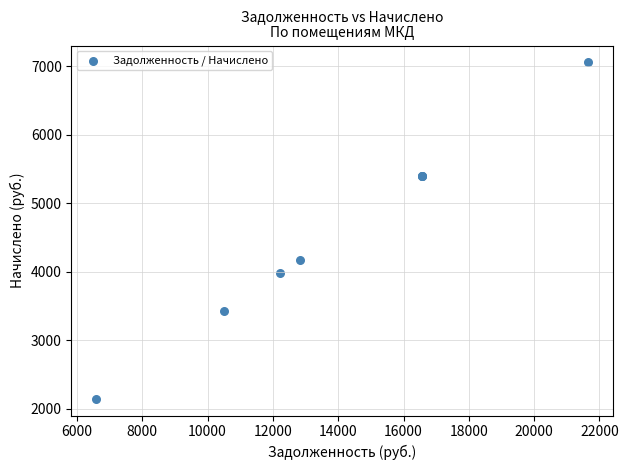

What Y value in the scatter plot is closest to 4600?

4176.0